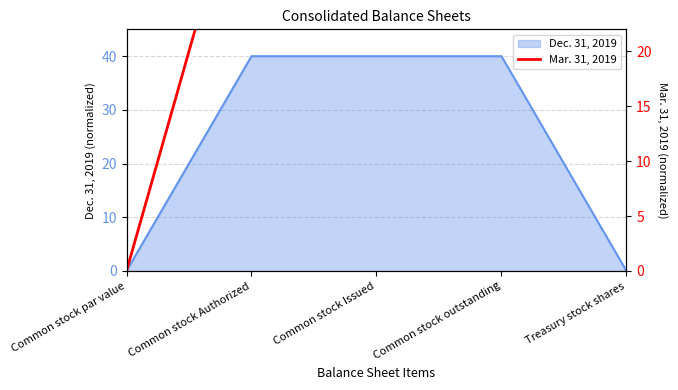

True or false: the data shows 24.6 at Treasury stock shares.

True